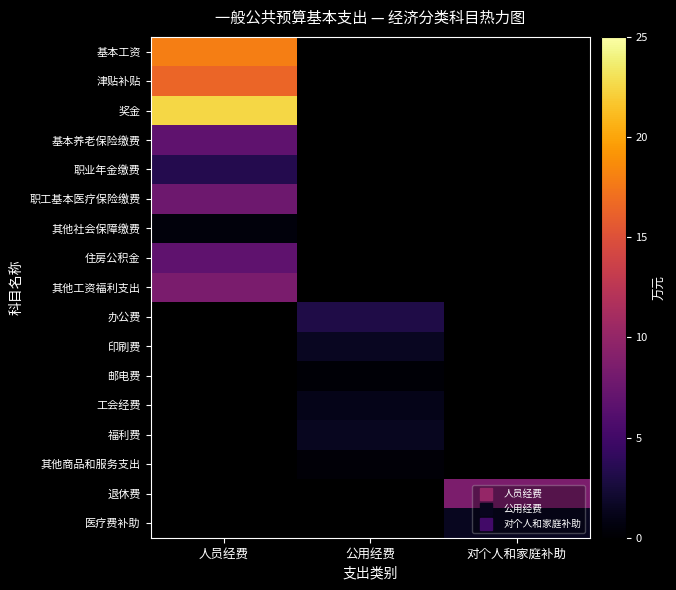

Rank the series at 对个人和家庭补助 from lowest to highest value.

医疗费补助, 基本工资, 津贴补贴, 奖金, 基本养老保险缴费, 职业年金缴费, 职工基本医疗保险缴费, 其他社会保障缴费, 住房公积金, 其他工资福利支出, 办公费, 印刷费, 邮电费, 工会经费, 福利费, 其他商品和服务支出, 退休费